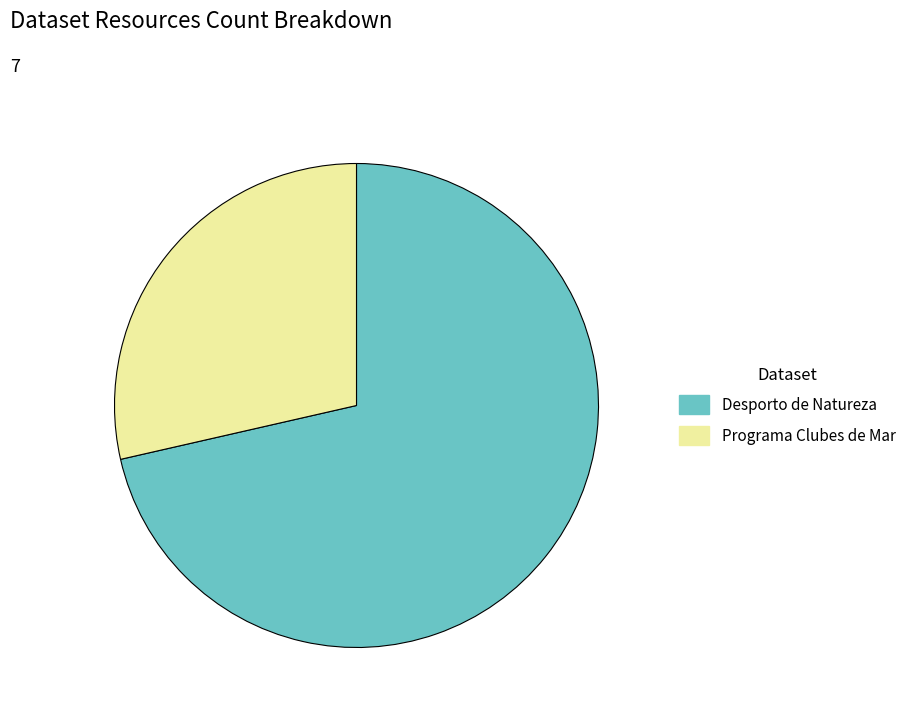

Is there any slice that represents more than half of the pie?

Yes